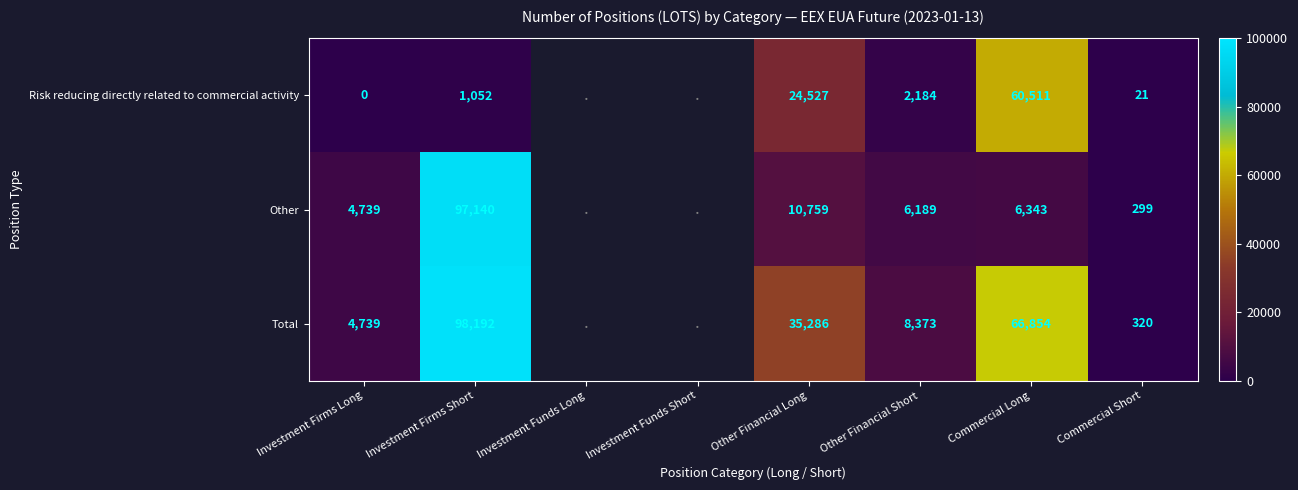

What is the difference between the Risk reducing directly related to commercial activity values at Investment Firms Short and Other Financial Short?

1132